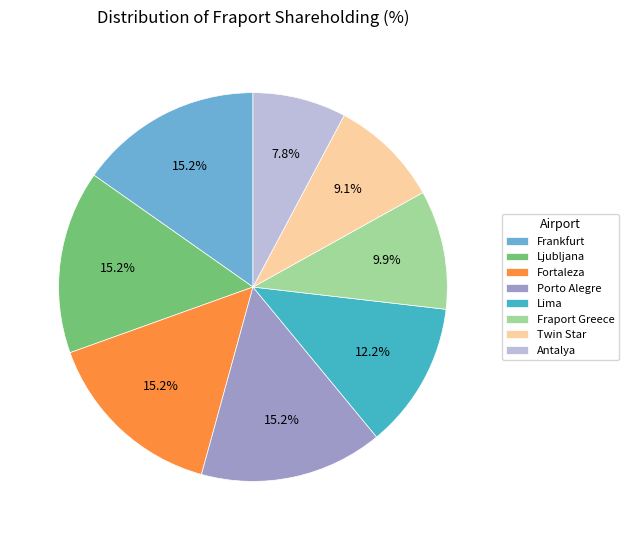

What percentage is the Lima slice, to the nearest percent?

12%